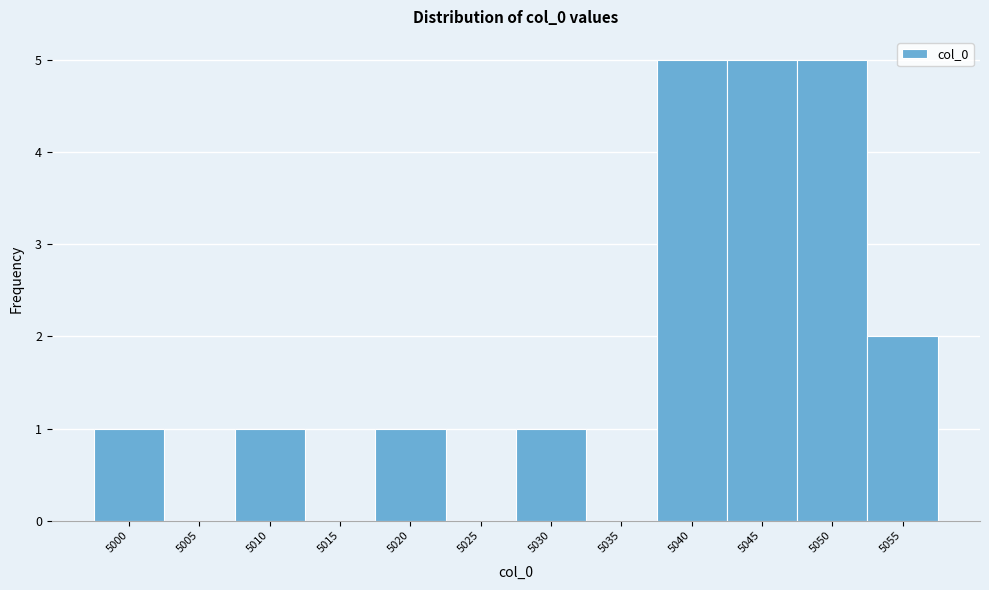

Reading left to right, list all the values displayed in this chart.

5000=1	5005=0	5010=1	5015=0	5020=1	5025=0	5030=1	5035=0	5040=5	5045=5	5050=5	5055=2